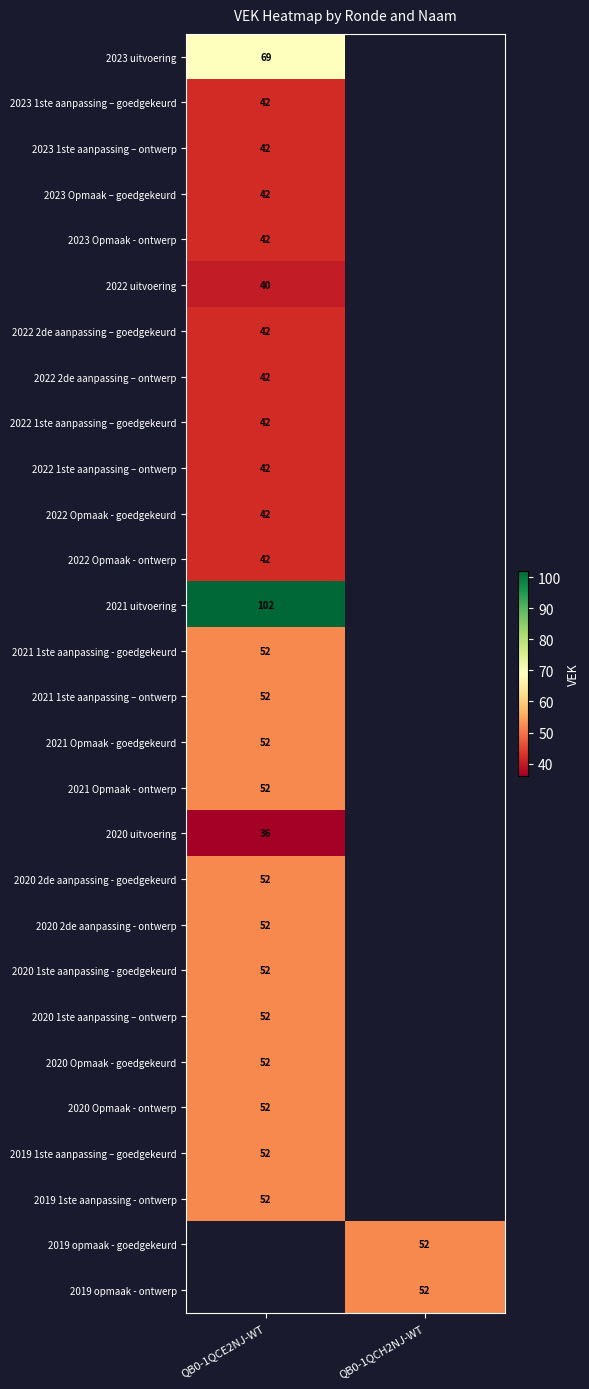

The value of 2022 uitvoering at QB0-1QCE2NJ-WT is 40. True or false?

True